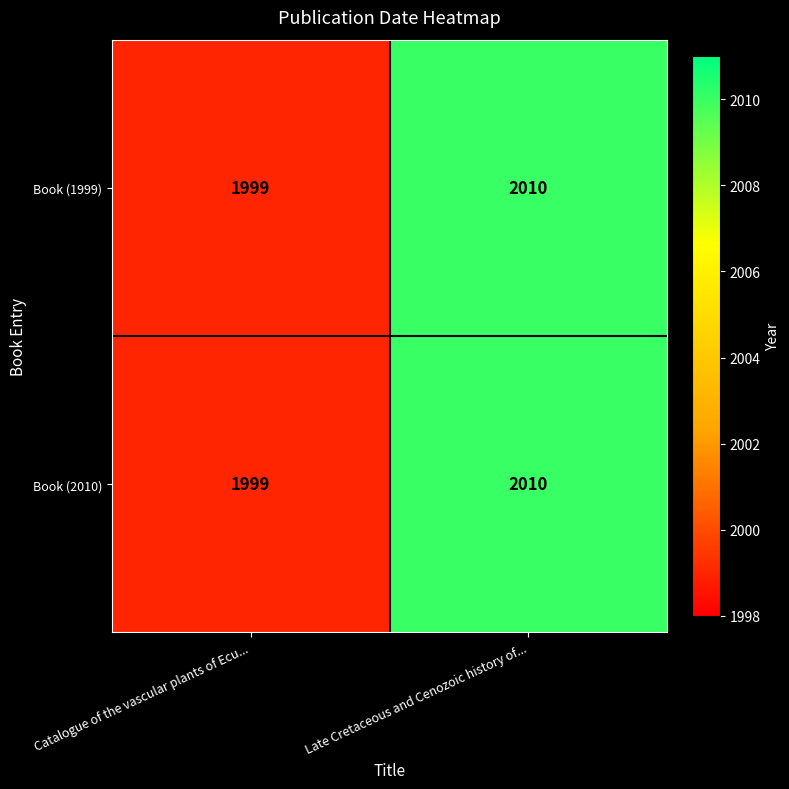

Reading right to left, list all the values displayed in this chart.

Book (1999): Late Cretaceous and Cenozoic history of...=2010	Catalogue of the vascular plants of Ecu...=1999
Book (2010): Late Cretaceous and Cenozoic history of...=2010	Catalogue of the vascular plants of Ecu...=1999